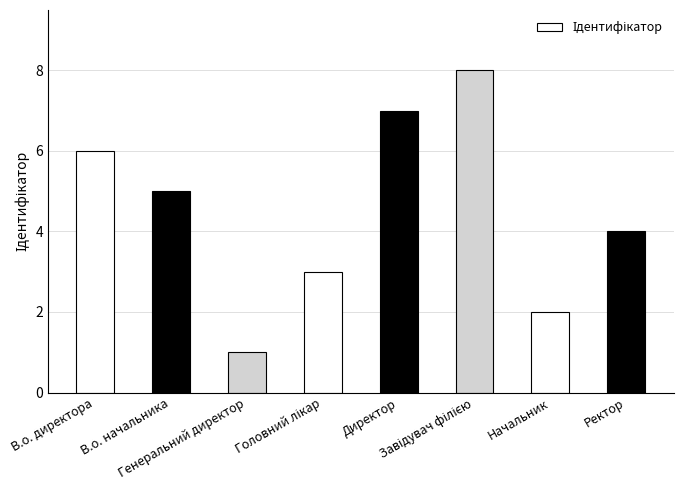

What is the sum of all values?

36